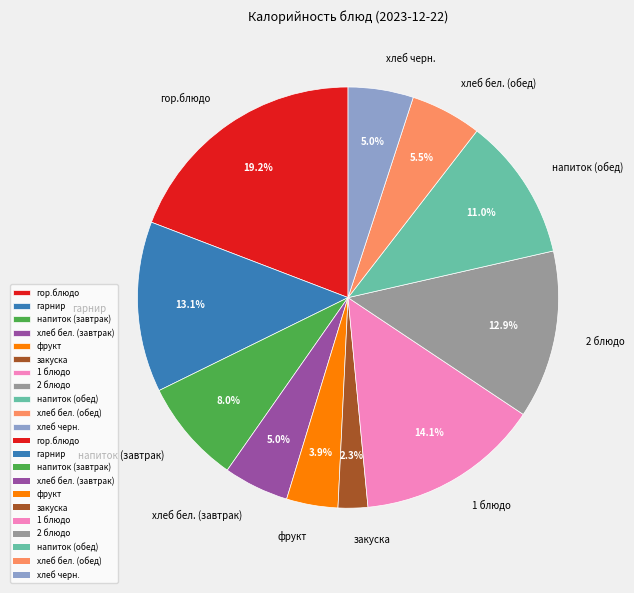

What percentage is the напиток (обед) slice, to the nearest percent?

11%